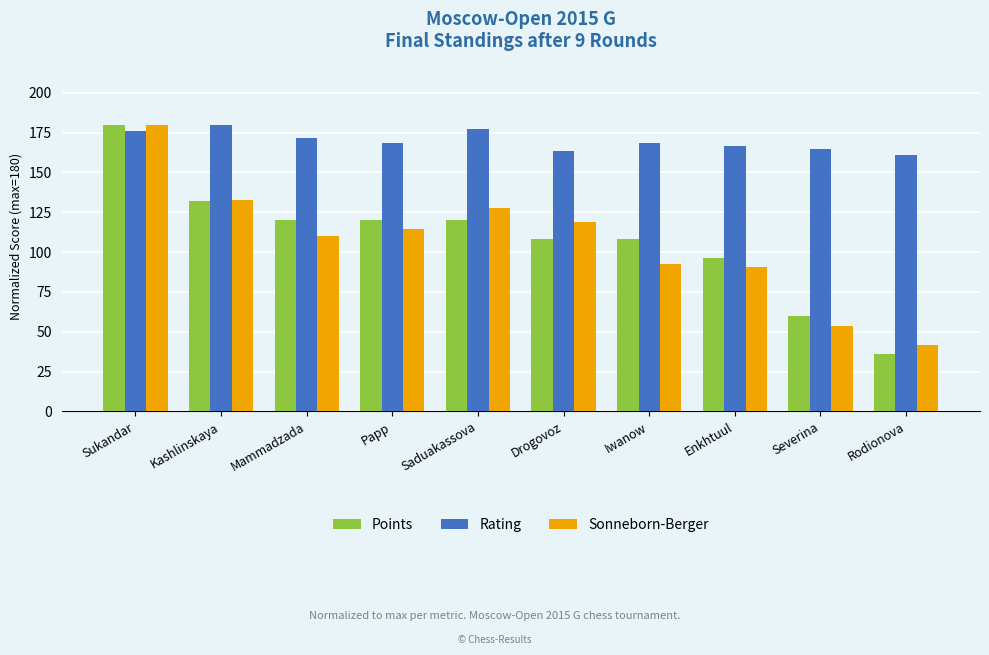

What position from the left is Iwanow?

7